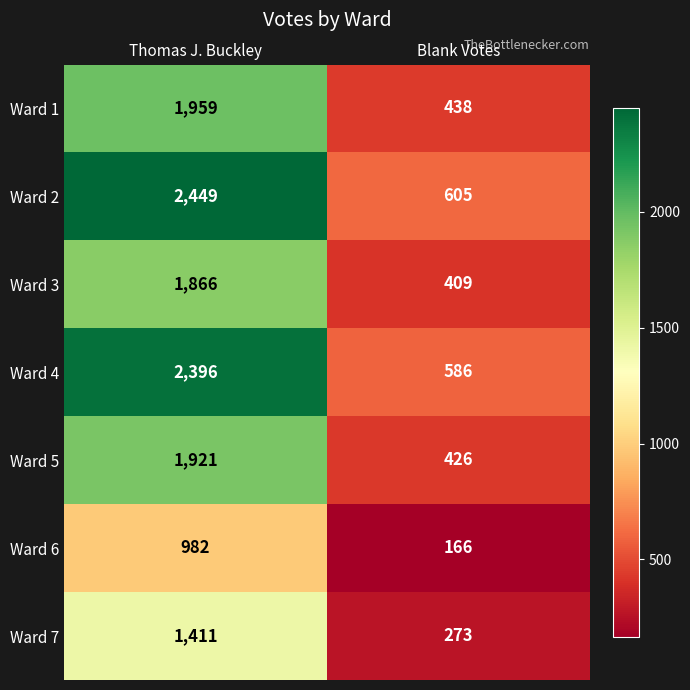

What is the total value across all series at Thomas J. Buckley?

12984